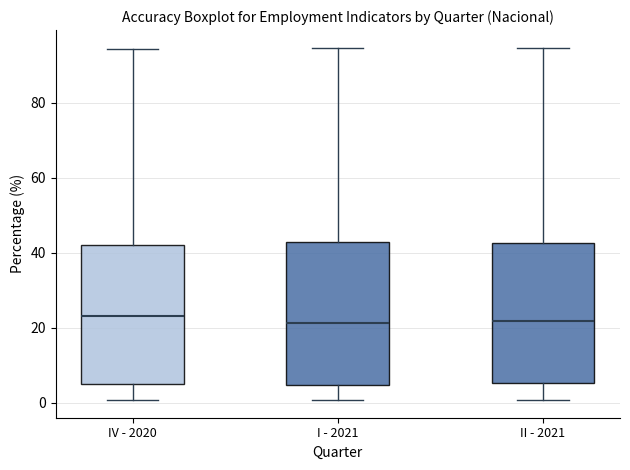

Reading left to right, read every box against the y-axis: the position of its median line, the range the box covers, and the ends of its whiskers. The values are not printed on the chart, so give them approximately, as read against the axis.

IV - 2020: median 24, box 6 to 42, whiskers 0 to 94
I - 2021: median 22, box 4 to 42, whiskers 0 to 94
II - 2021: median 22, box 6 to 42, whiskers 0 to 94